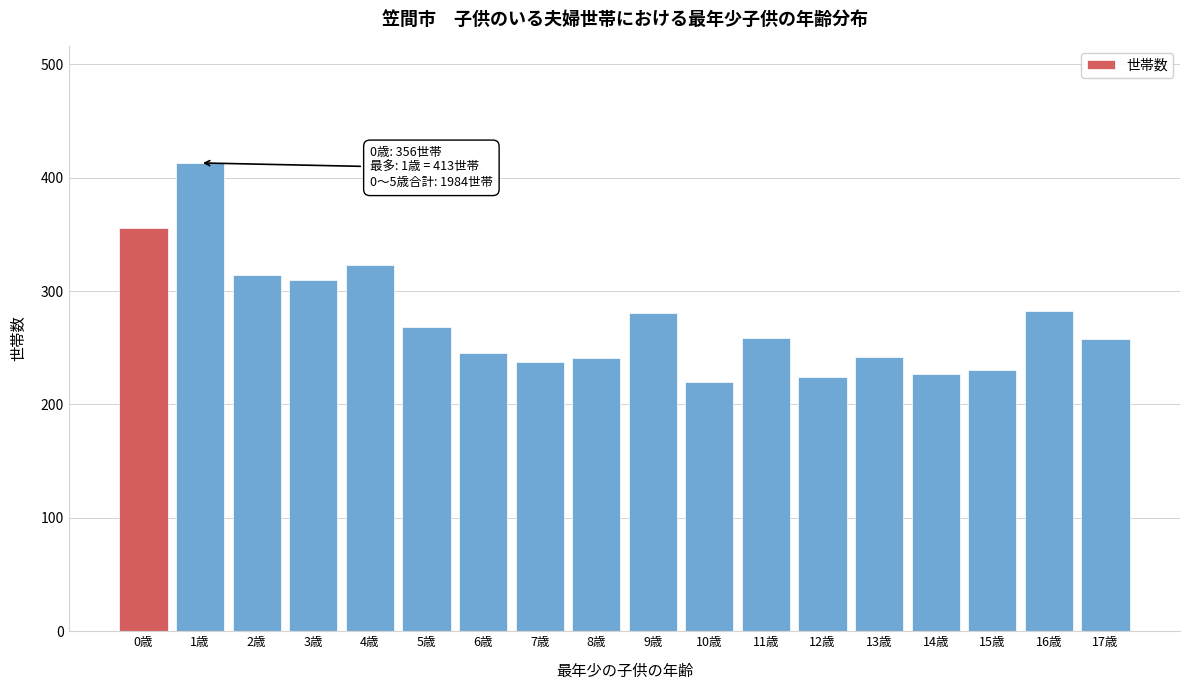

What is the sum of the values at 15歳 and 13歳?

472